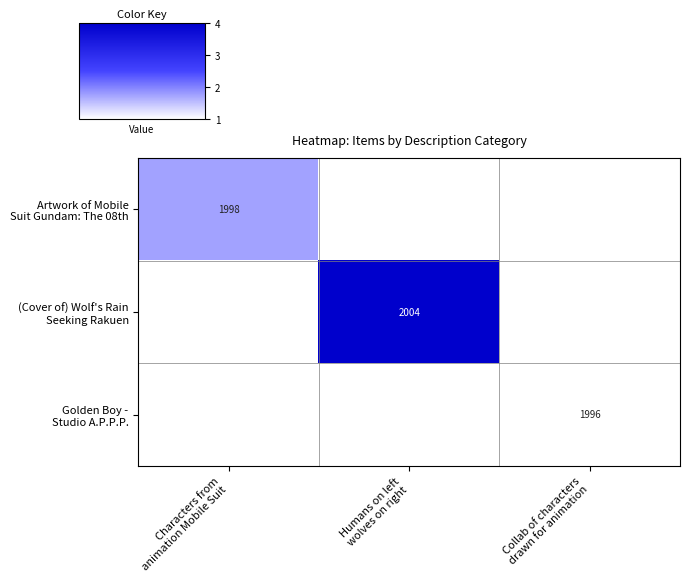

What is the smallest value displayed?

1.0